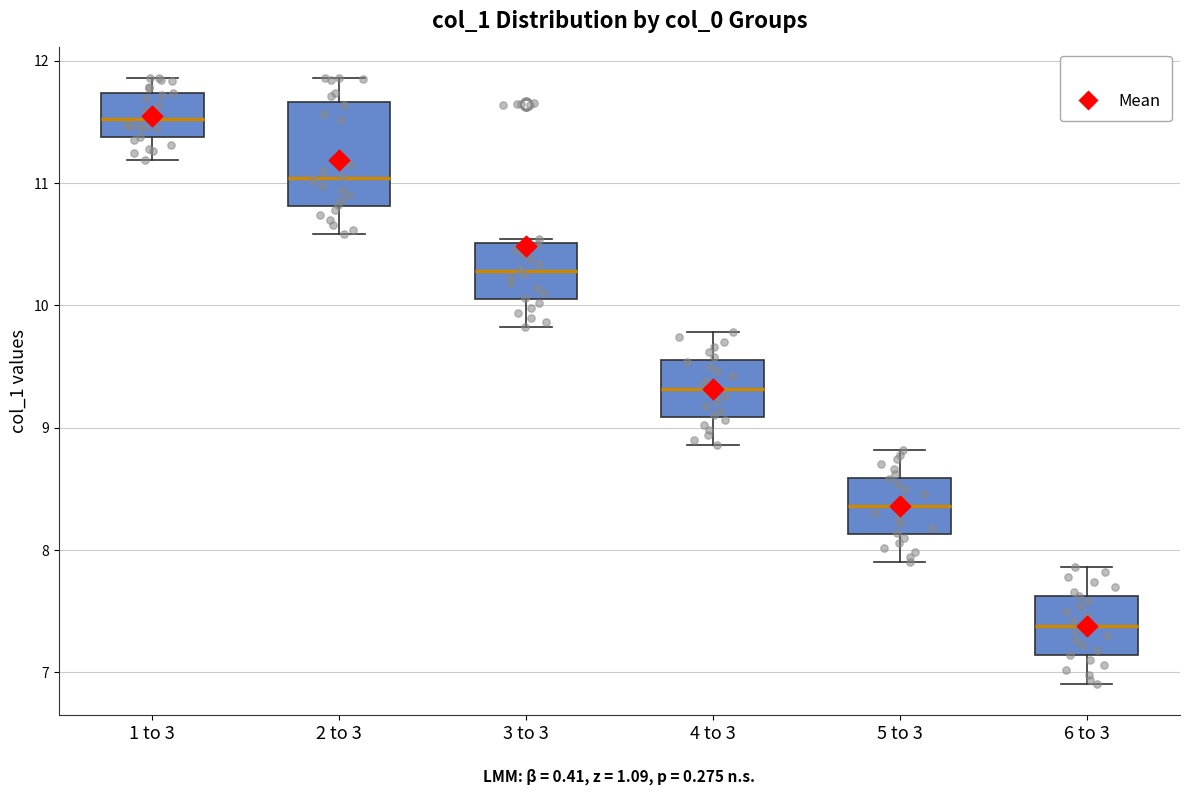

Comparing the boxes themselves (not the whiskers), which one is the tallest?

2 to 3